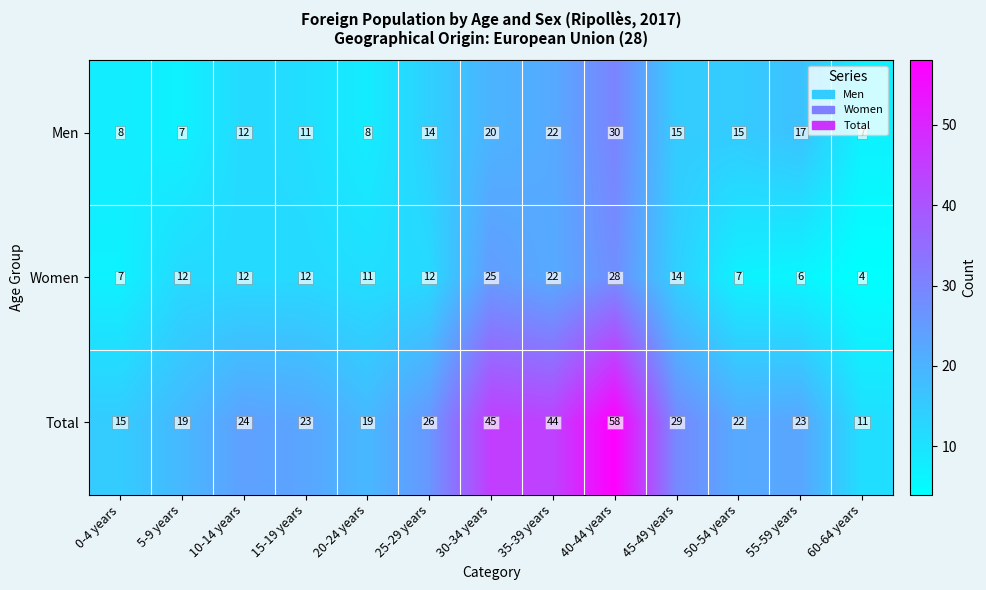

Rank the series at 50-54 years from lowest to highest value.

Women, Men, Total